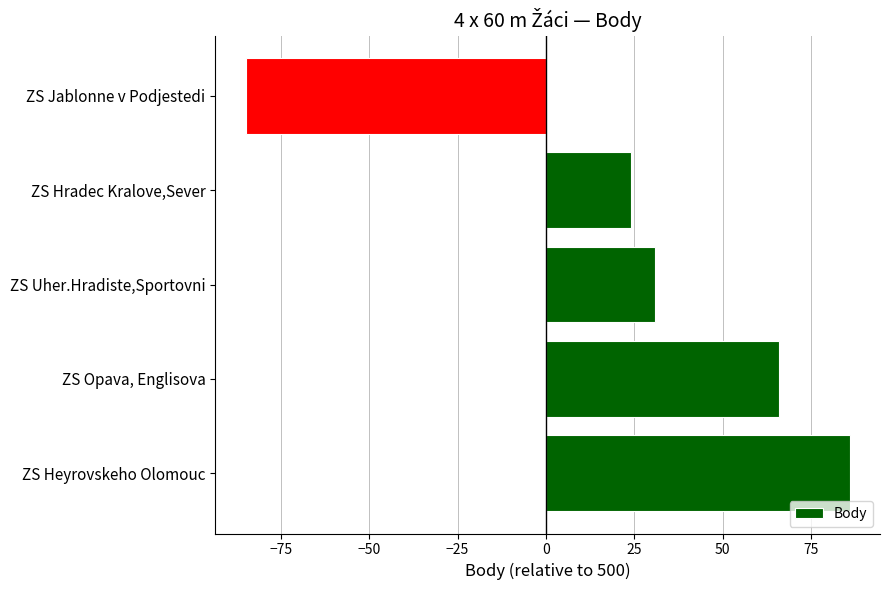

At which label is the value closest to 0?

ZS Hradec Kralove,Sever